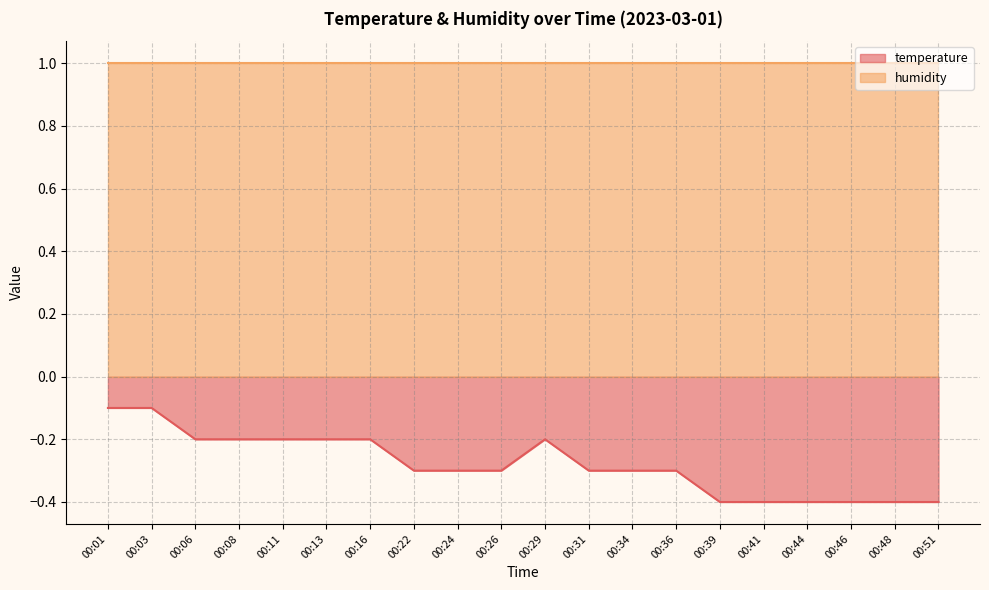

What is the greatest value displayed?

1.0